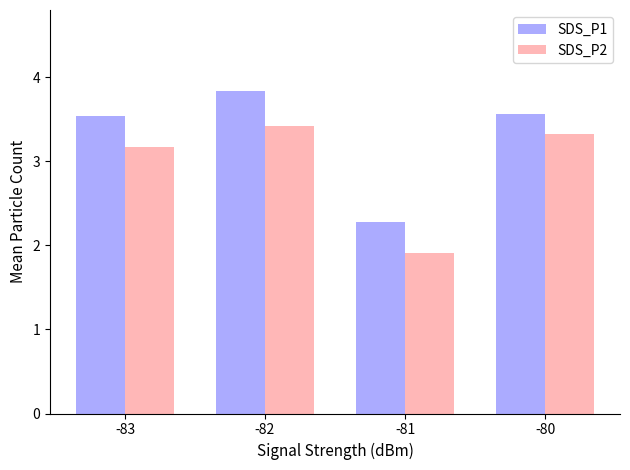

Reading left to right, extract all data points from this chart.

SDS_P1: 3.5	3.8	2.3	3.6
SDS_P2: 3.2	3.4	1.9	3.3